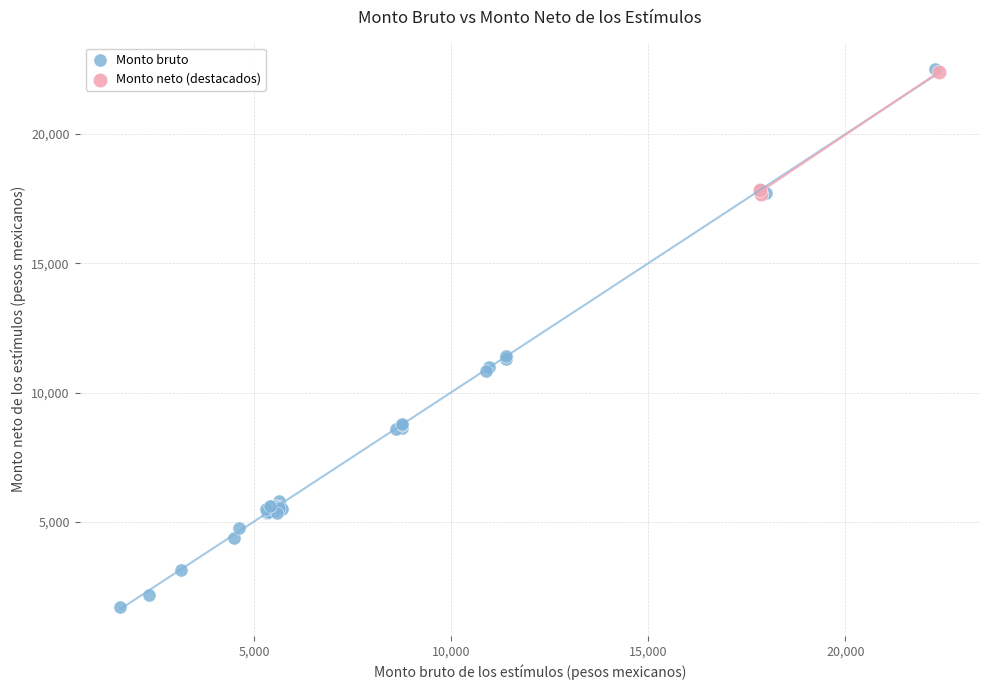

Which series contains the lowest Y value?

Monto bruto